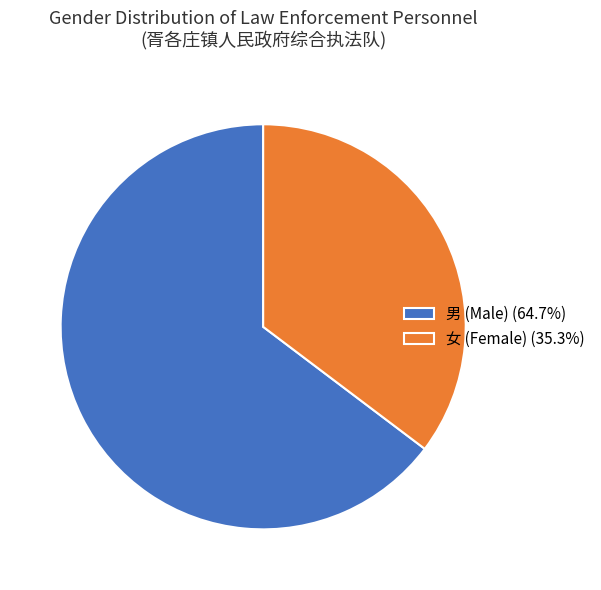

What is the majority slice?

男